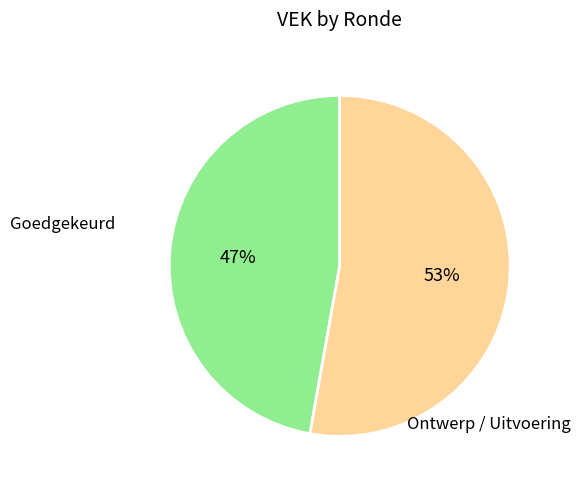

Is there any slice that represents more than half of the pie?

Yes